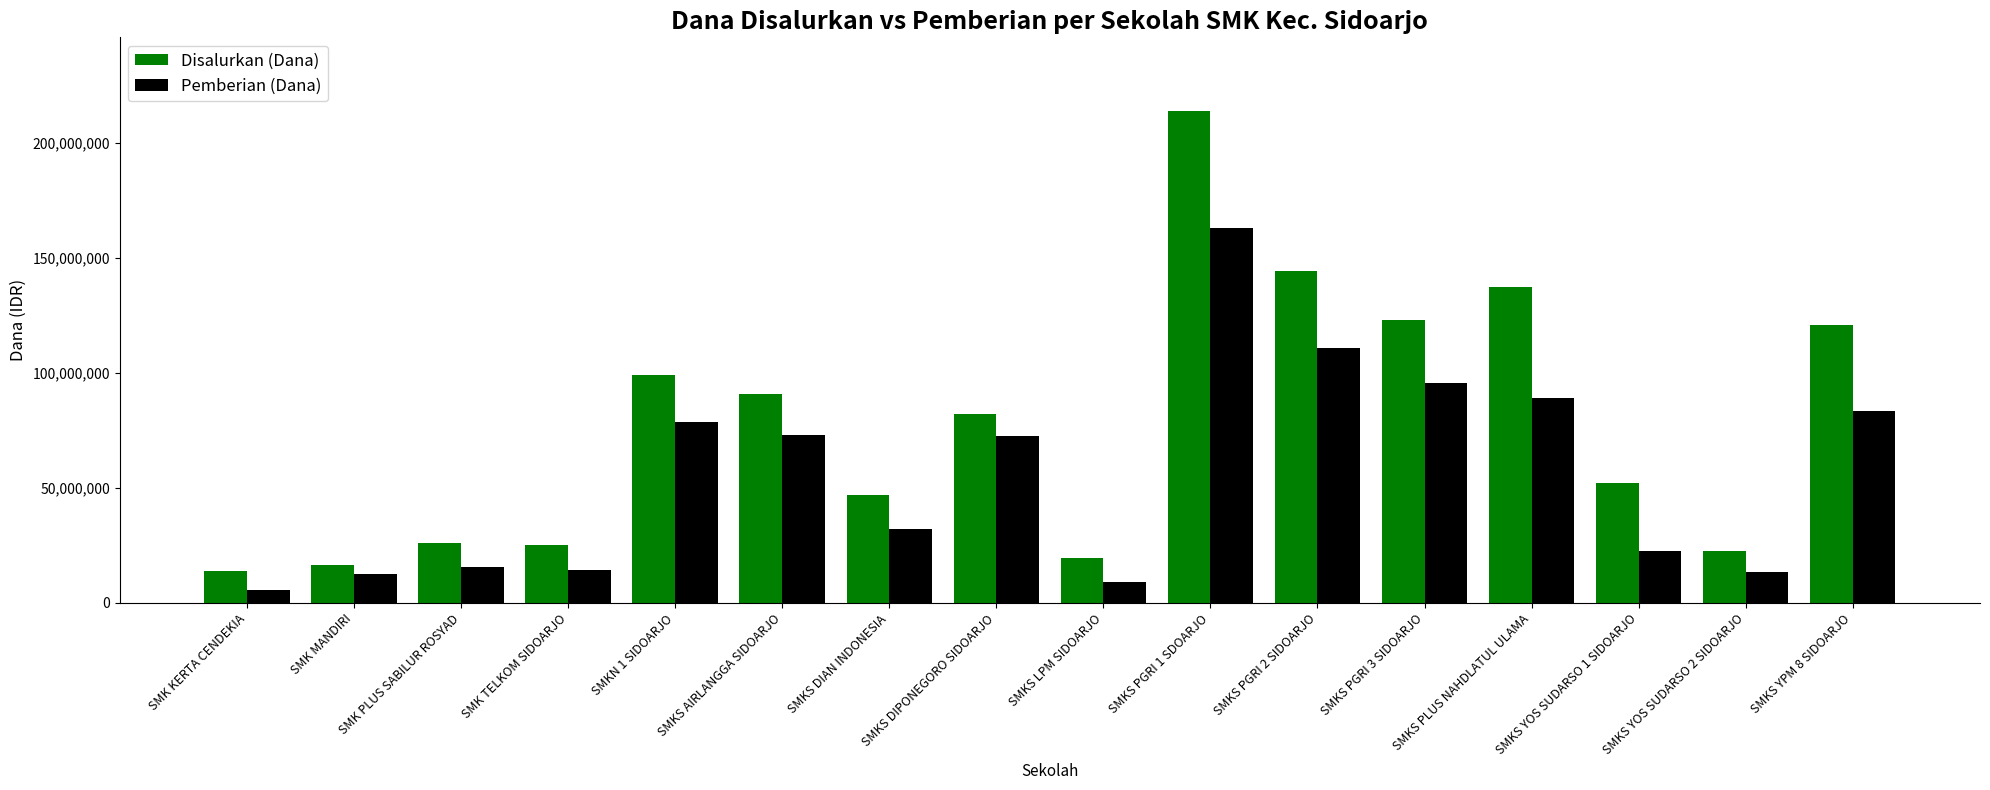

How many data points does each series have?

16